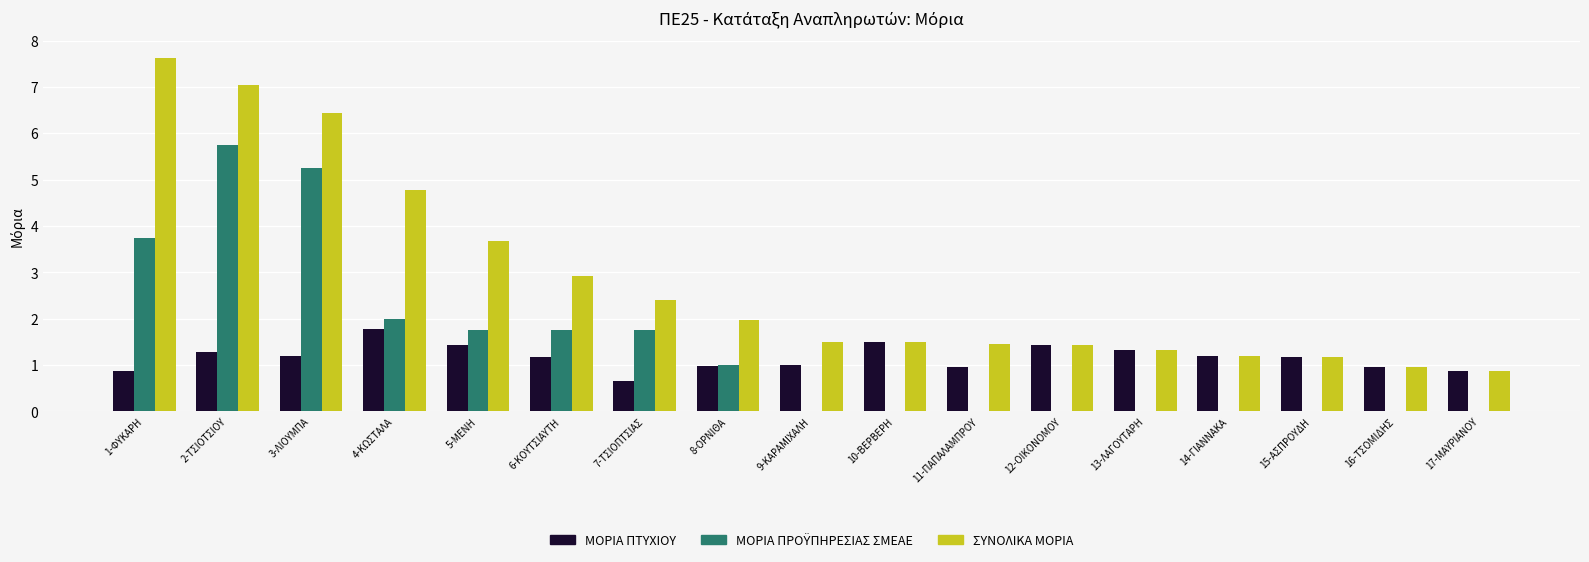

What is the greatest value displayed?

7.6